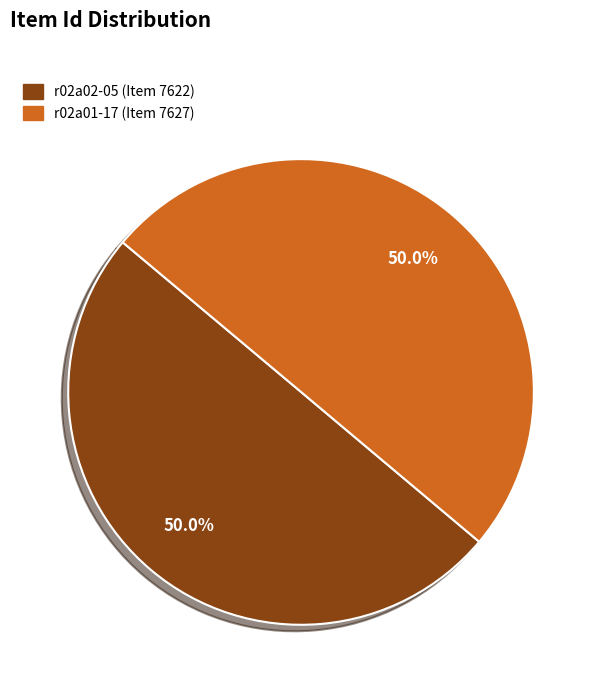

Count the number of slices in the pie.

2